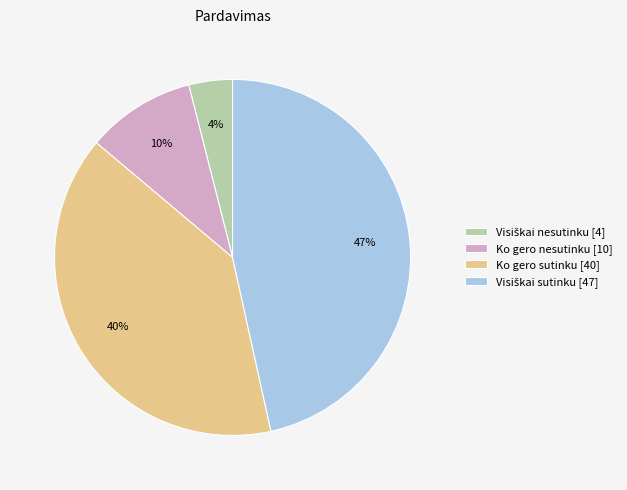

The Ko gero nesutinku [10] slice represents 10% of the pie. True or false?

True